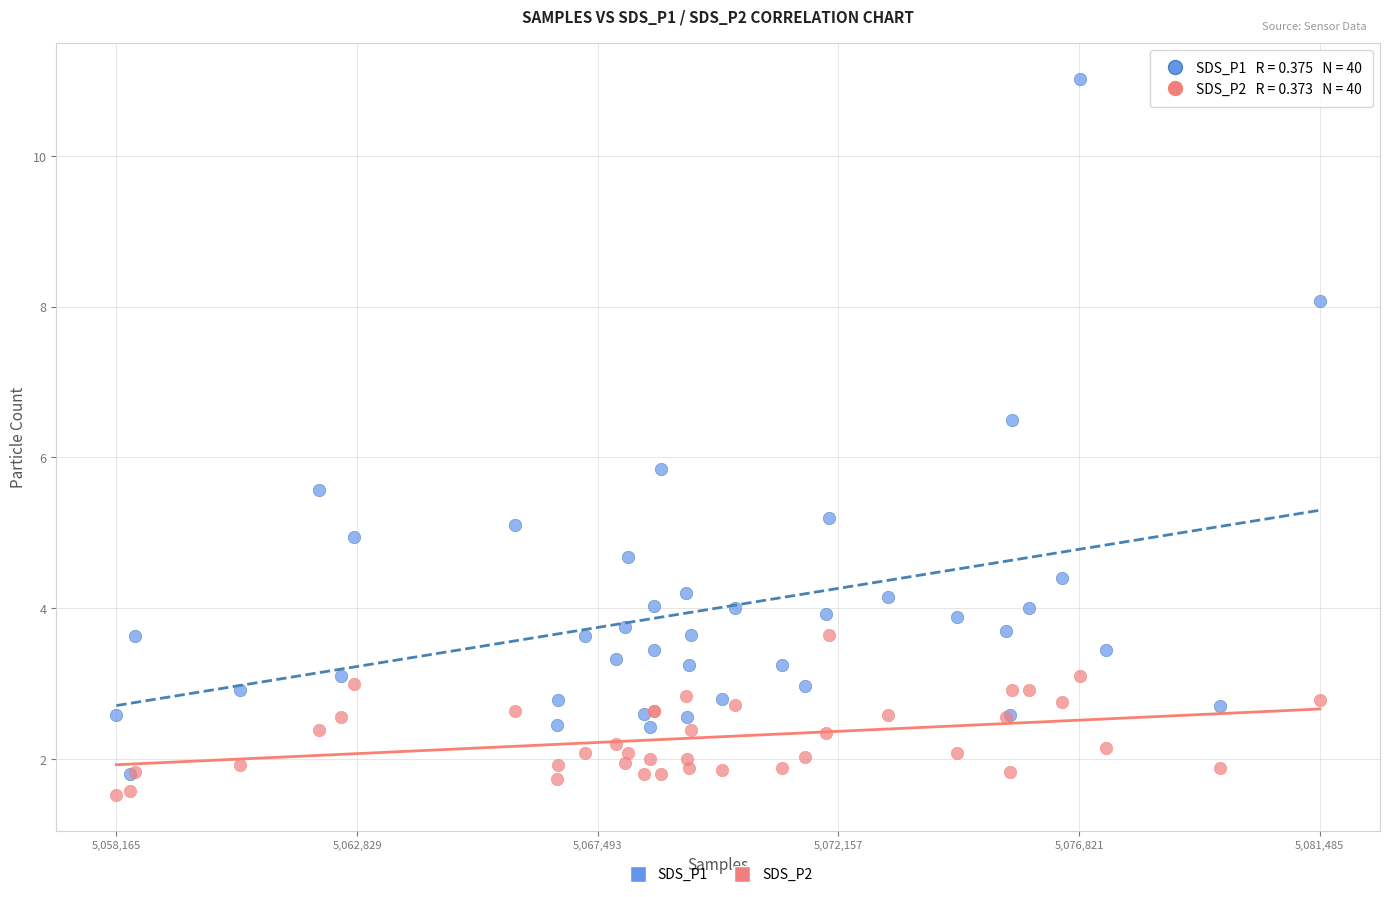

What are all the series names shown in the legend?

SDS_P1, SDS_P2